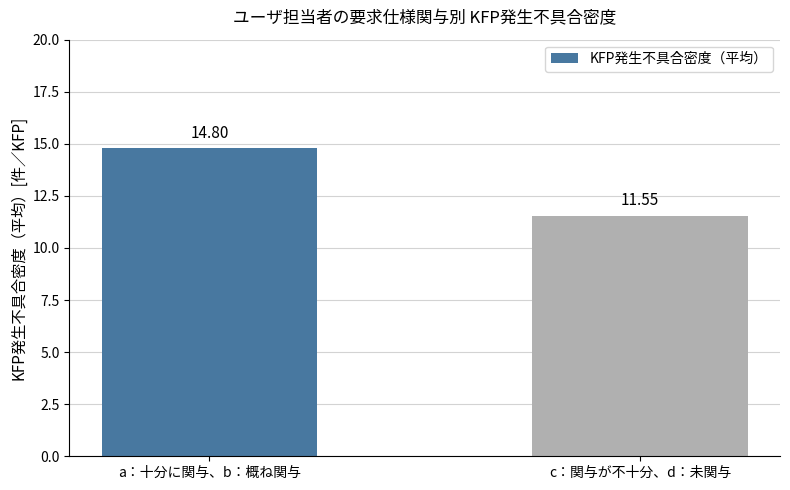

What is the difference between the values at a：十分に関与、b：概ね関与 and c：関与が不十分、d：未関与?

3.3